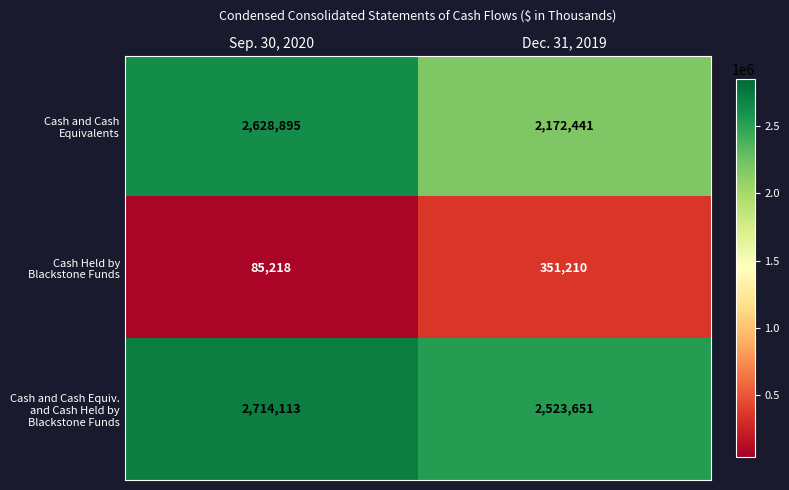

What is the total value across all series at Dec. 31, 2019?

5047302